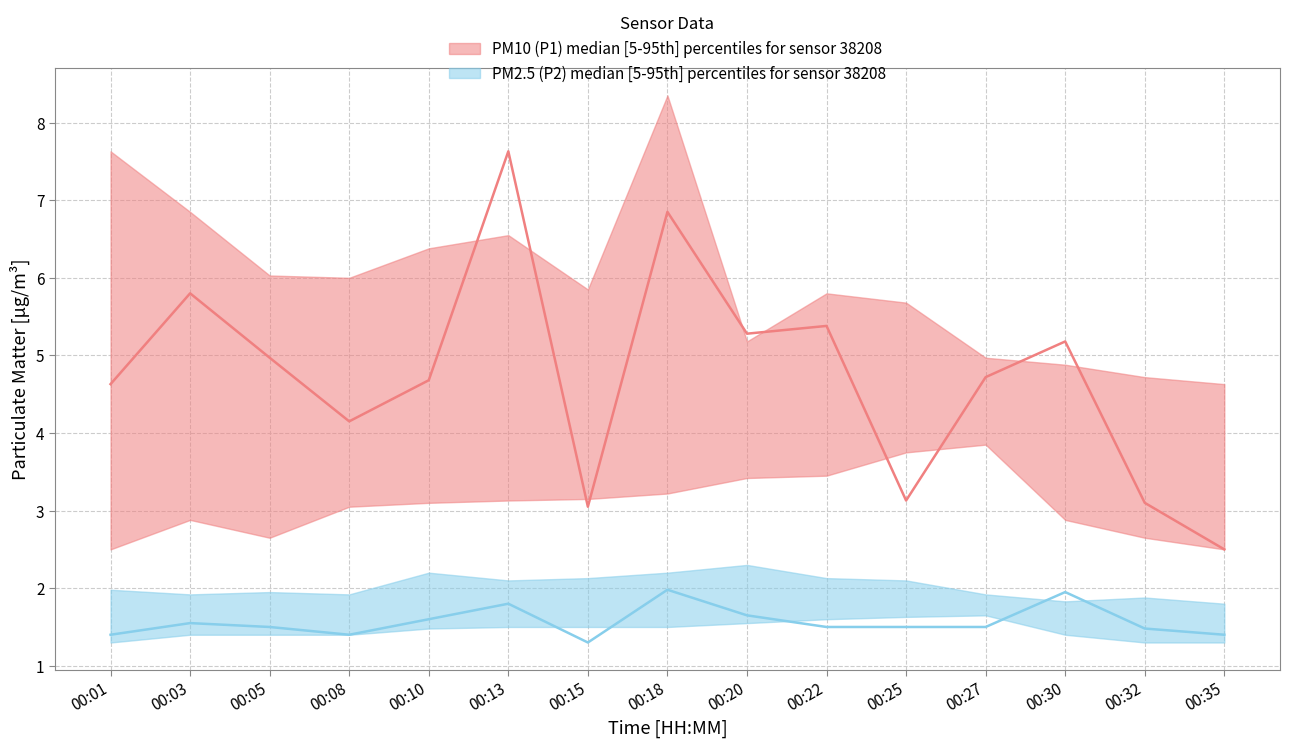

Does the chart display data point markers on the line(s)?

No